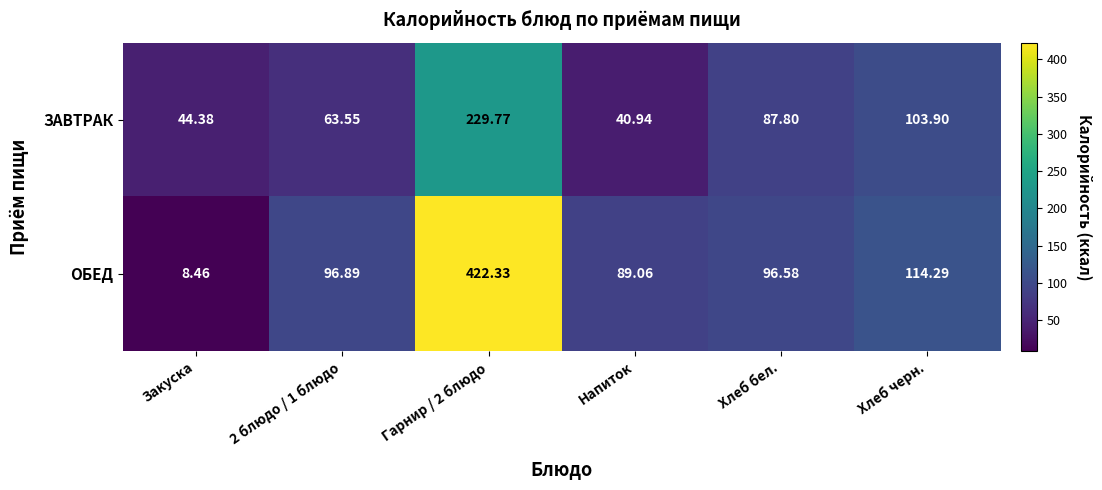

At which label is ЗАВТРАК closest to 135?

Хлеб черн.